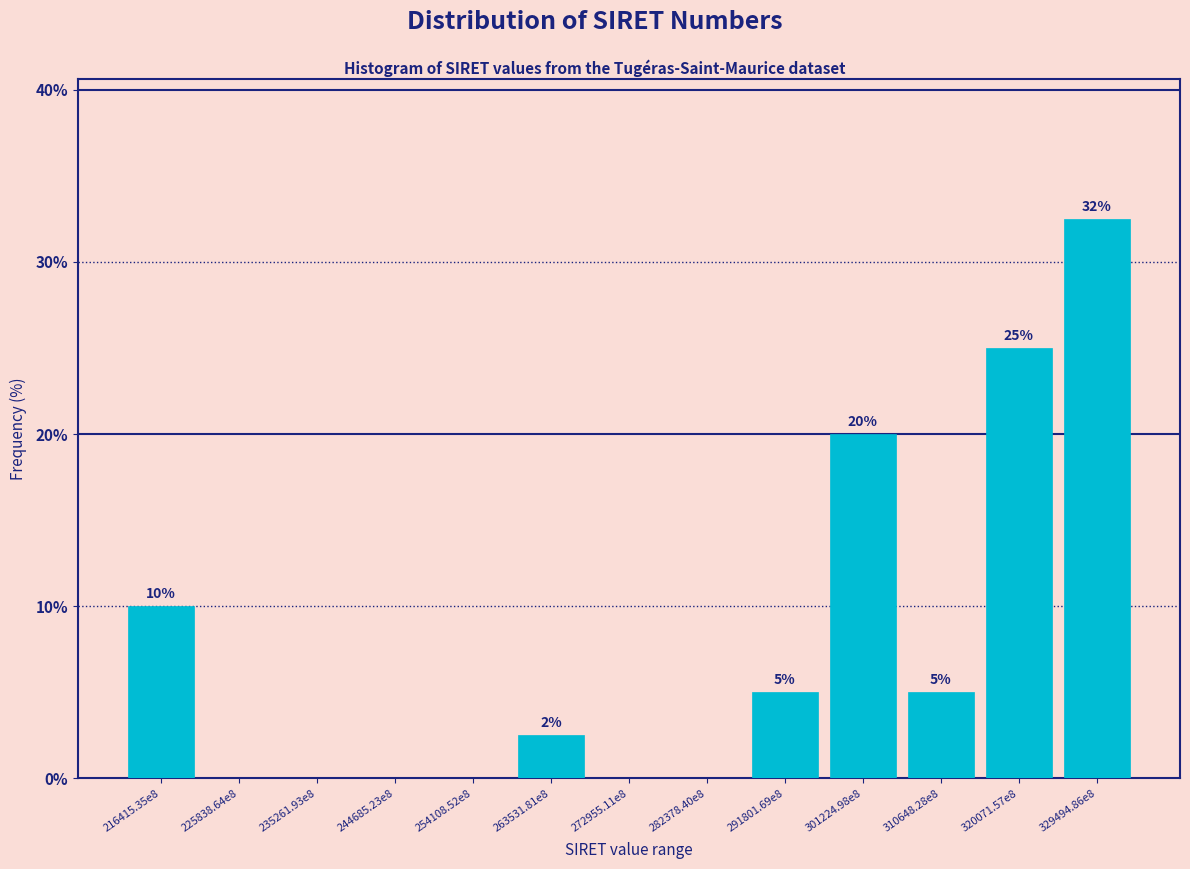

True or false: the data shows 48.0 at 329494.86e8.

False